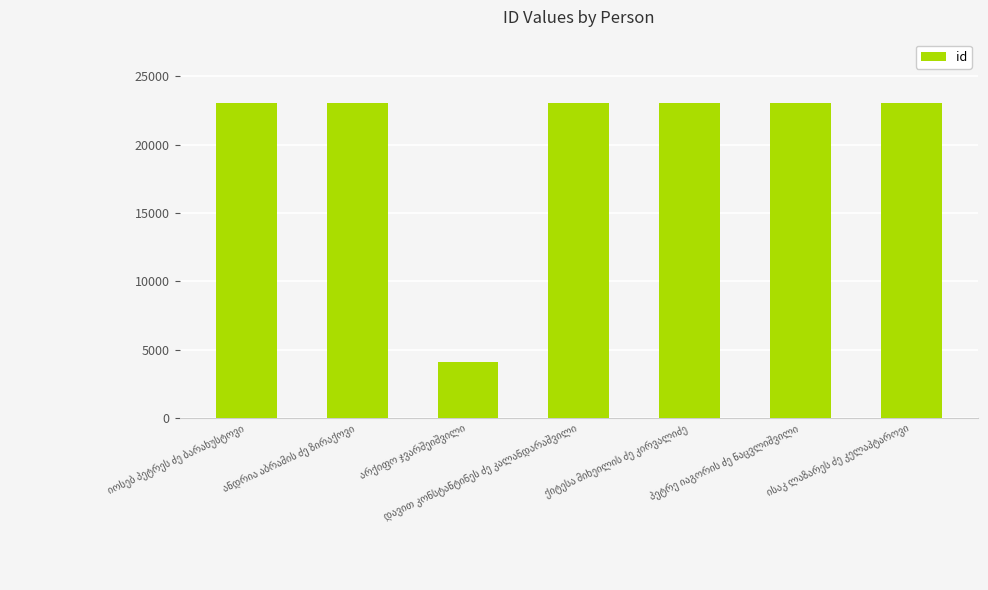

What is the value of the 5th bar from the left?

23041